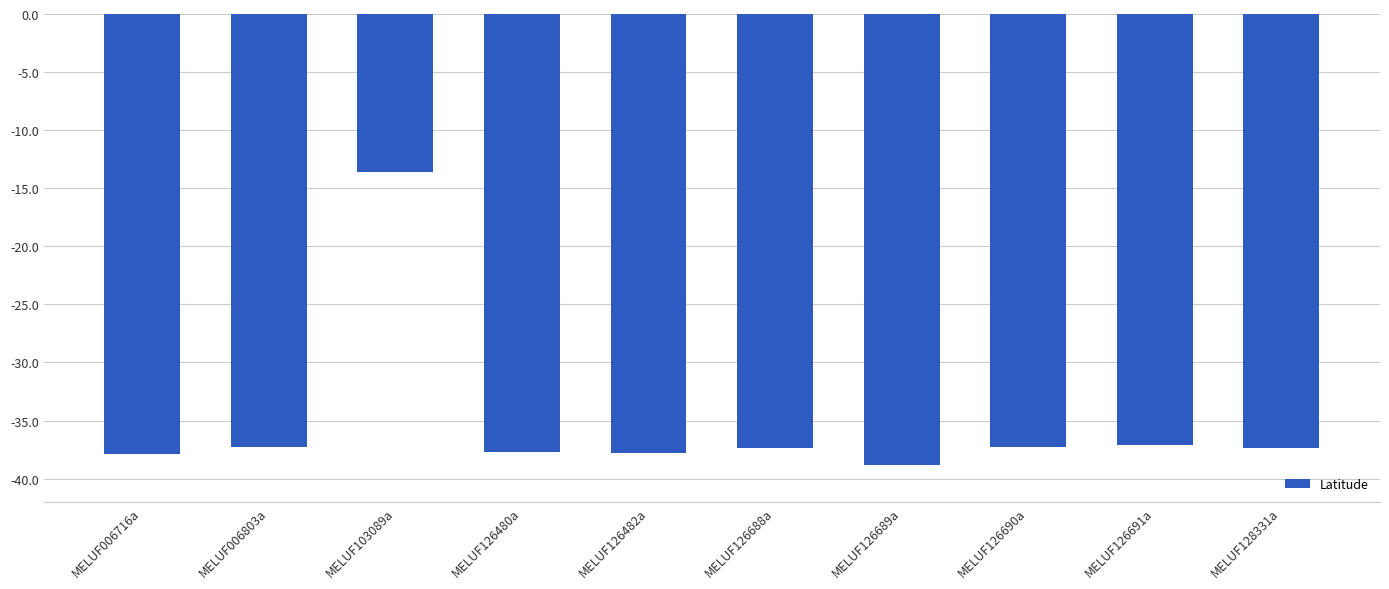

What is the maximum value shown in the chart?

-13.6